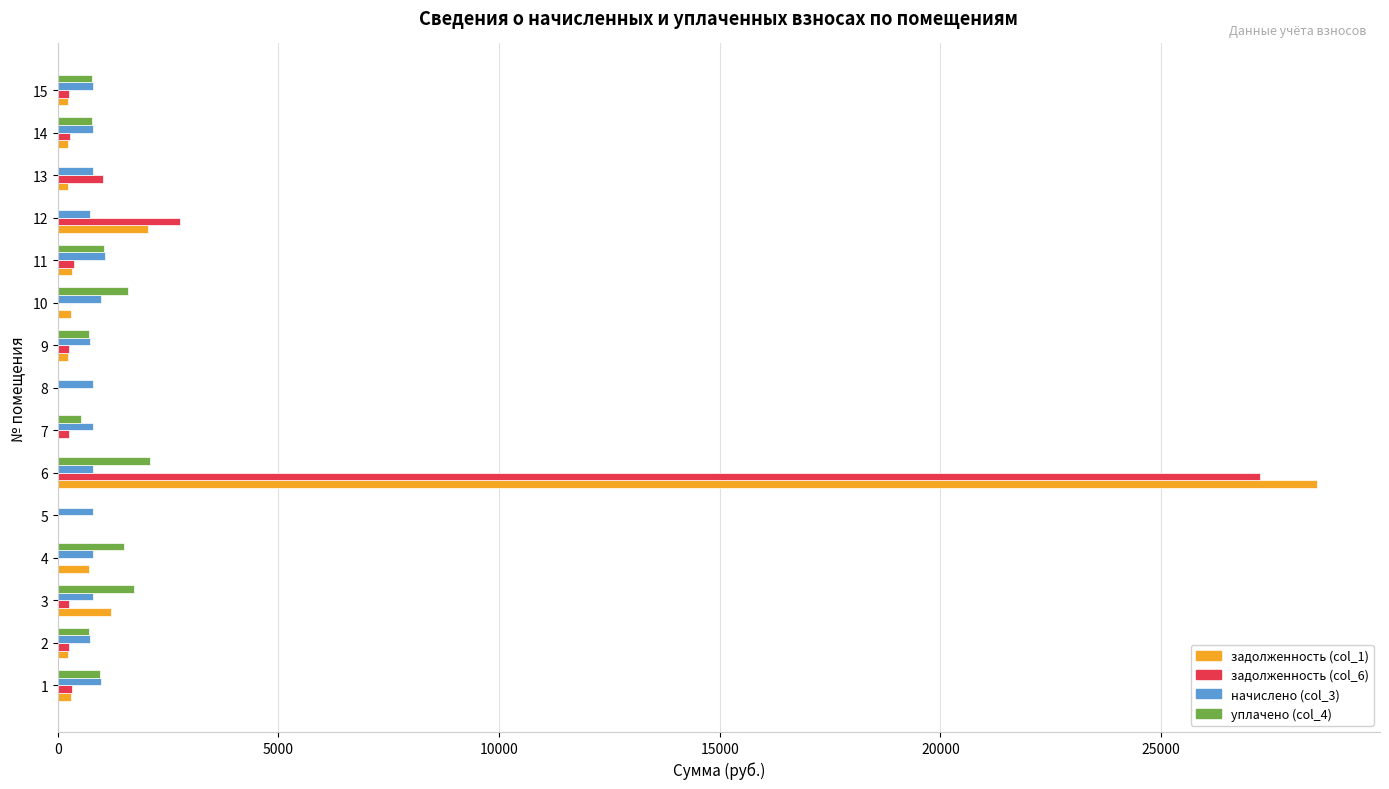

At which category is the sum across all series the highest?

6